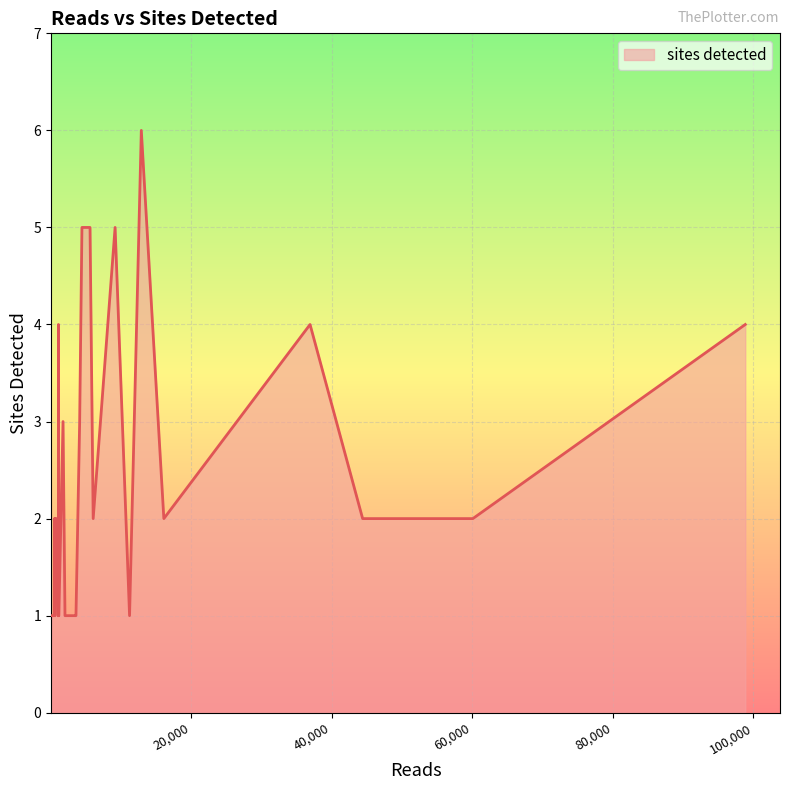

What is the difference between the maximum and minimum values?

5